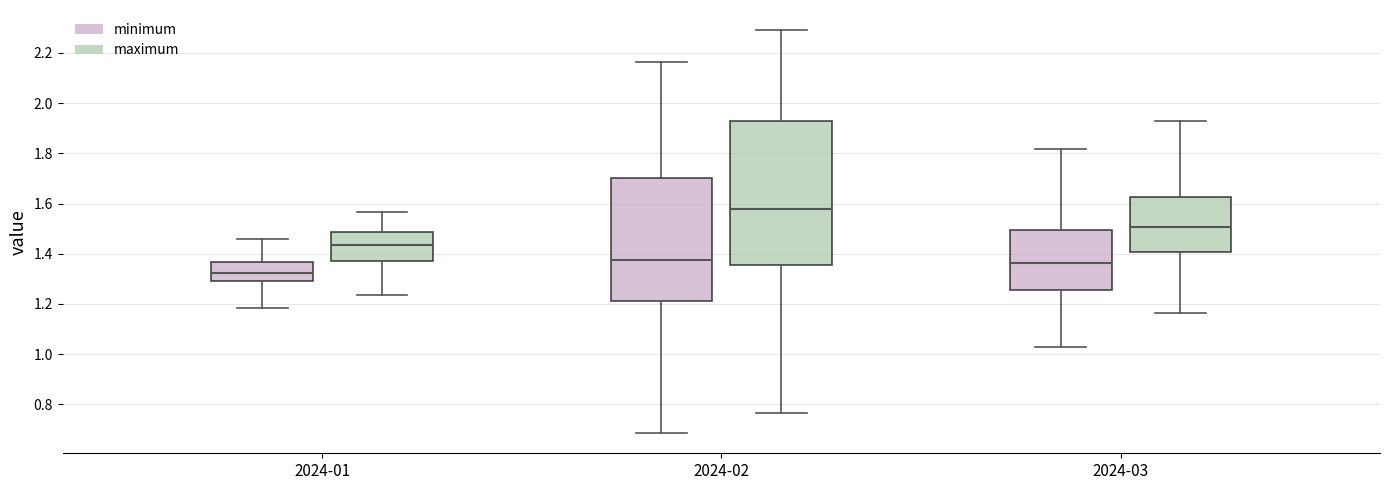

Where does the upper whisker of the box for 2024-03 (minimum) end on the y-axis? The values are not printed on the chart, so give them approximately, as read against the axis.

1.82